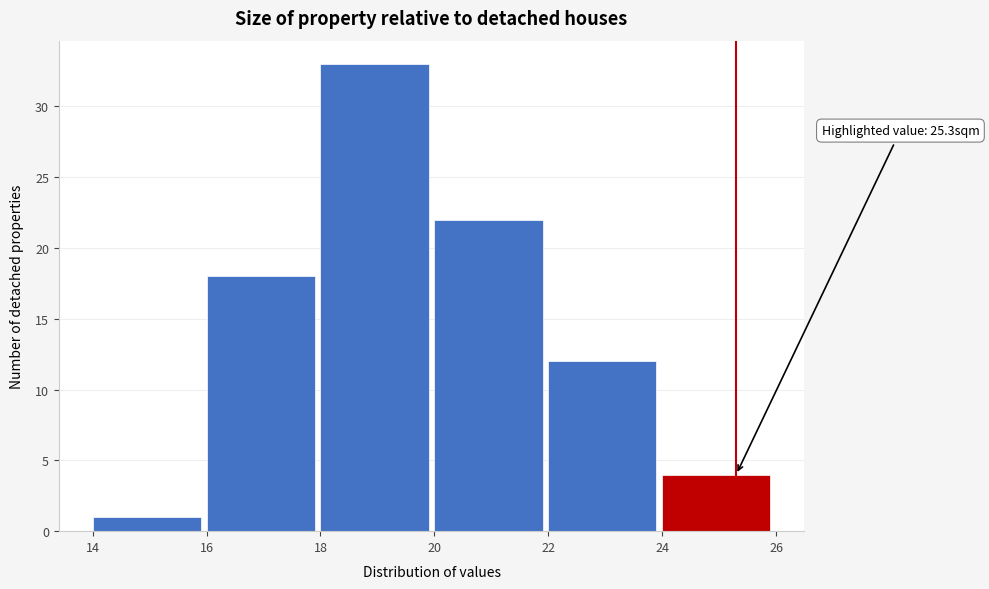

Over which range of the x-axis is the bar tallest?

18 to 20